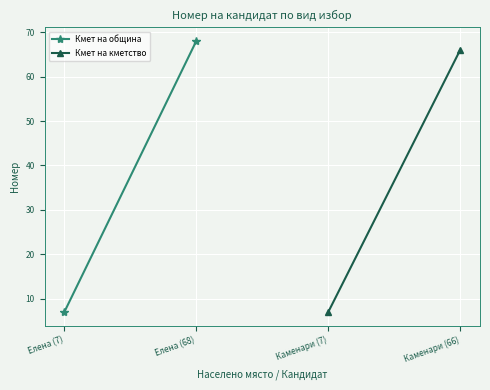

At which category does the chart reach its peak across all series?

Елена (68)